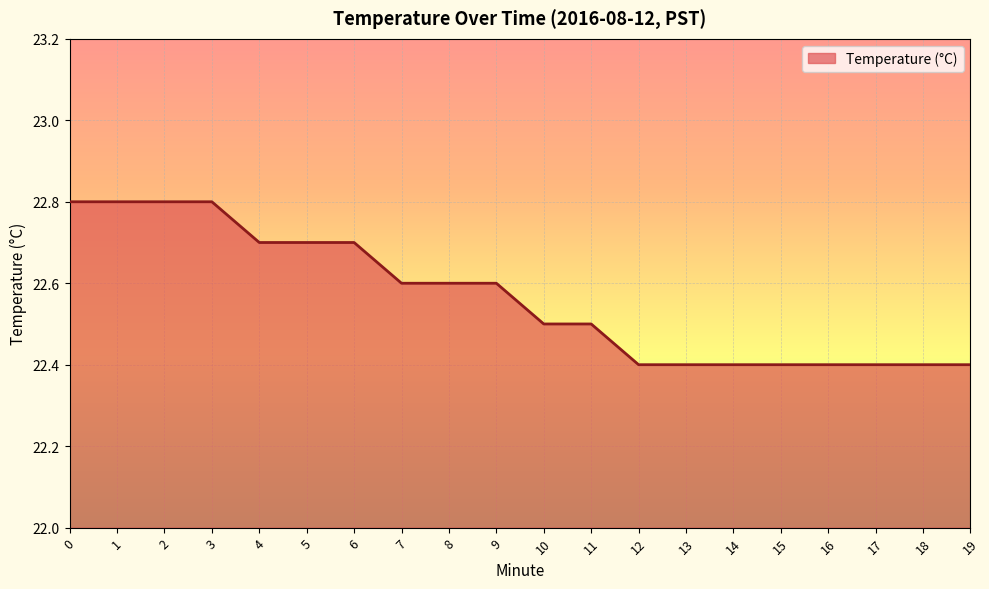

Is it true that the value at 12 is 39.6?

False